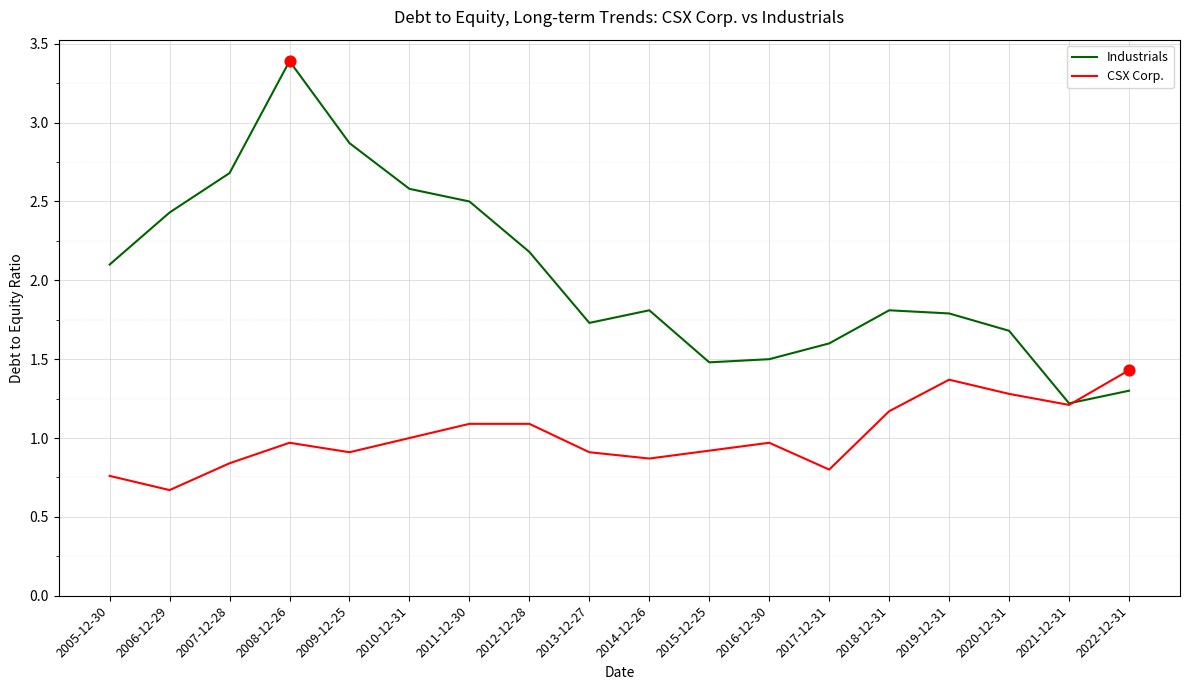

What are all the series names shown in the legend?

Industrials, CSX Corp.